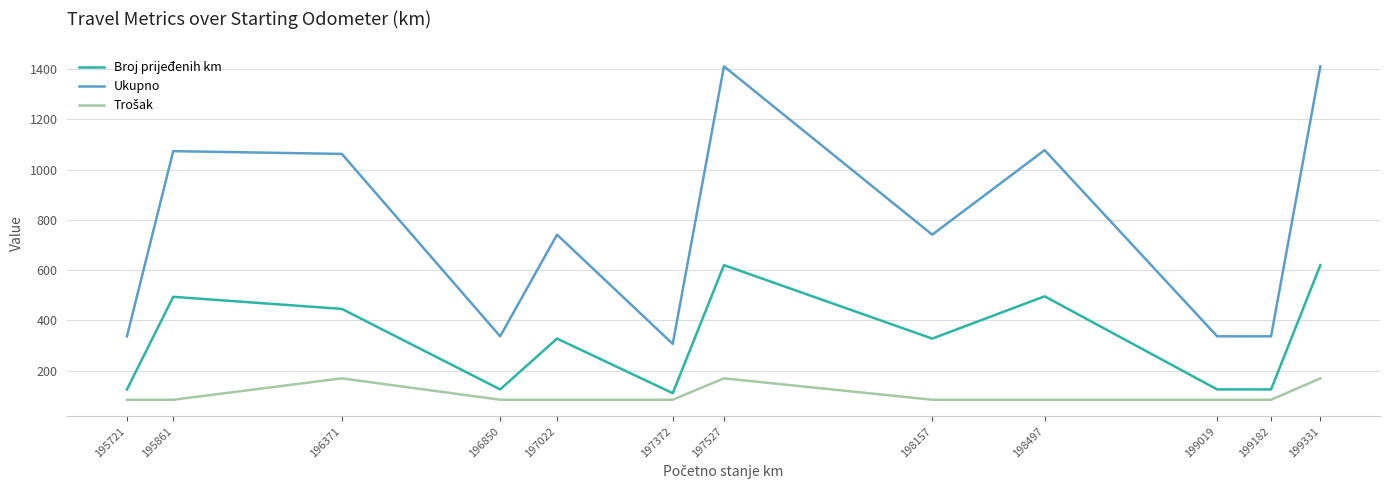

At which label does Broj prijeđenih km reach its minimum?

197372